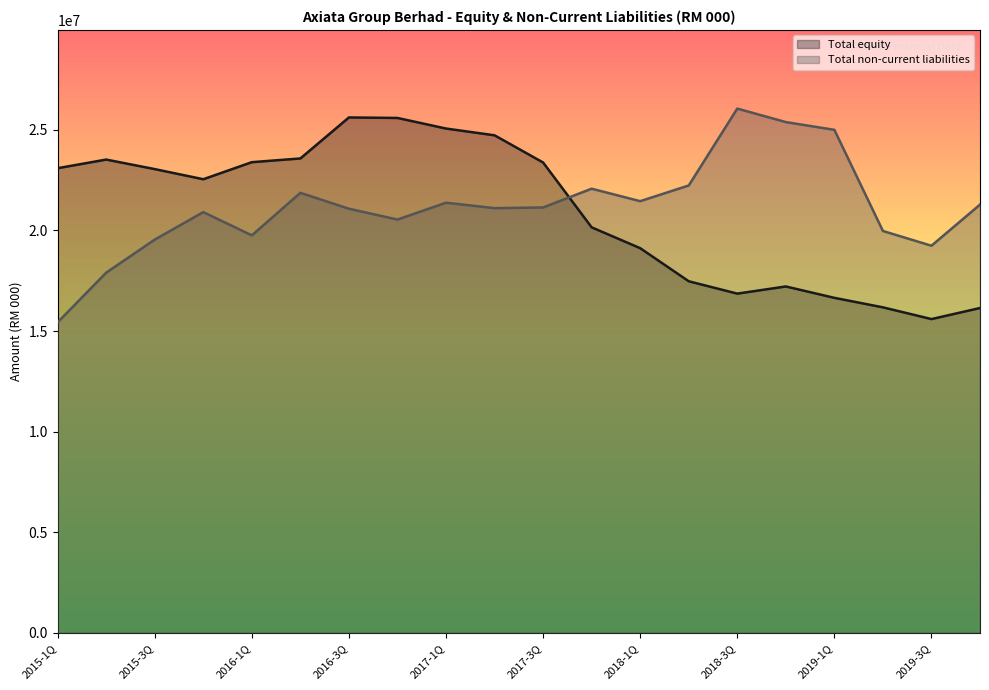

What is the total value across all series at 2018-2Q?

39714950